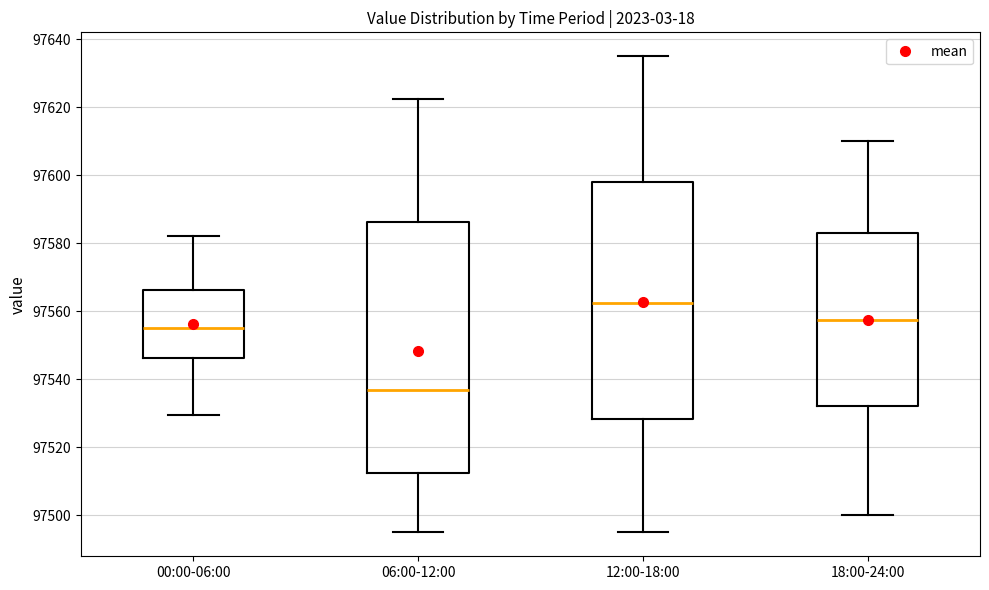

Where does the lower whisker of the box for 12:00-18:00 end on the y-axis? The values are not printed on the chart, so give them approximately, as read against the axis.

97496